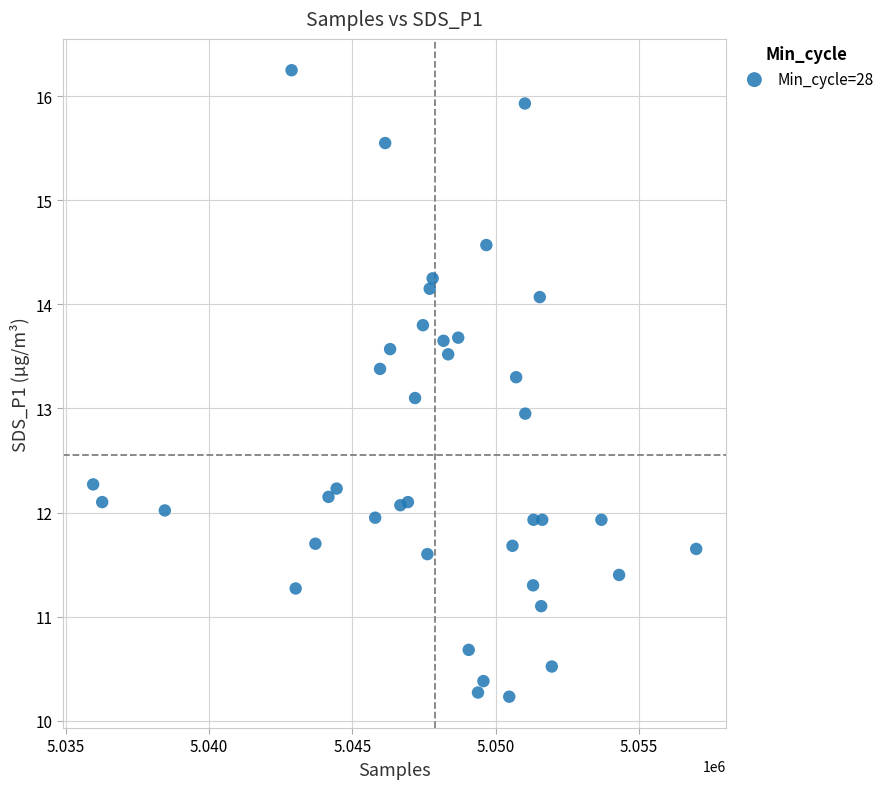

What is the range of X values (max minus min)?

21033.0